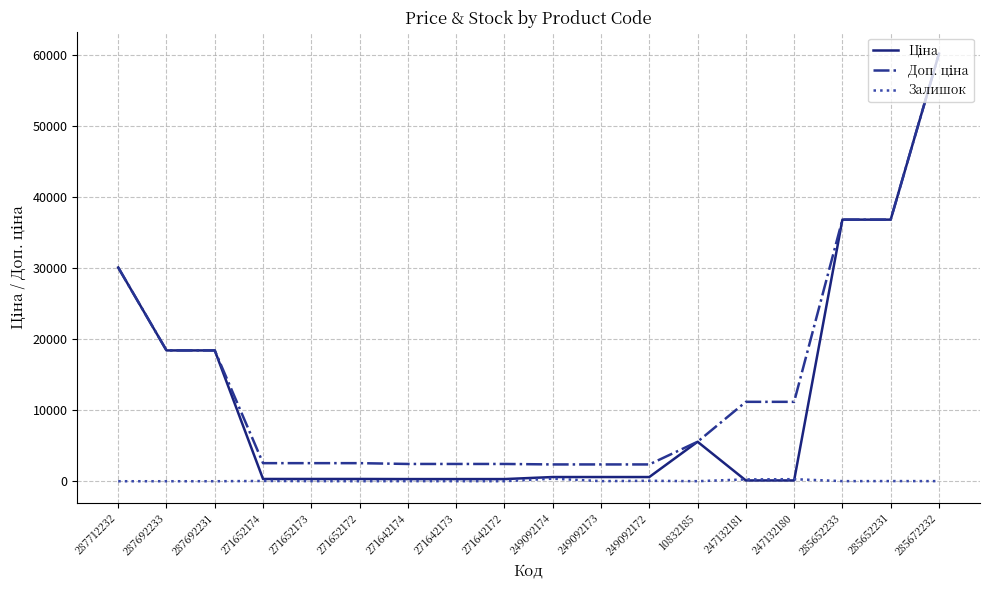

At which category is the sum across all series the highest?

285672232